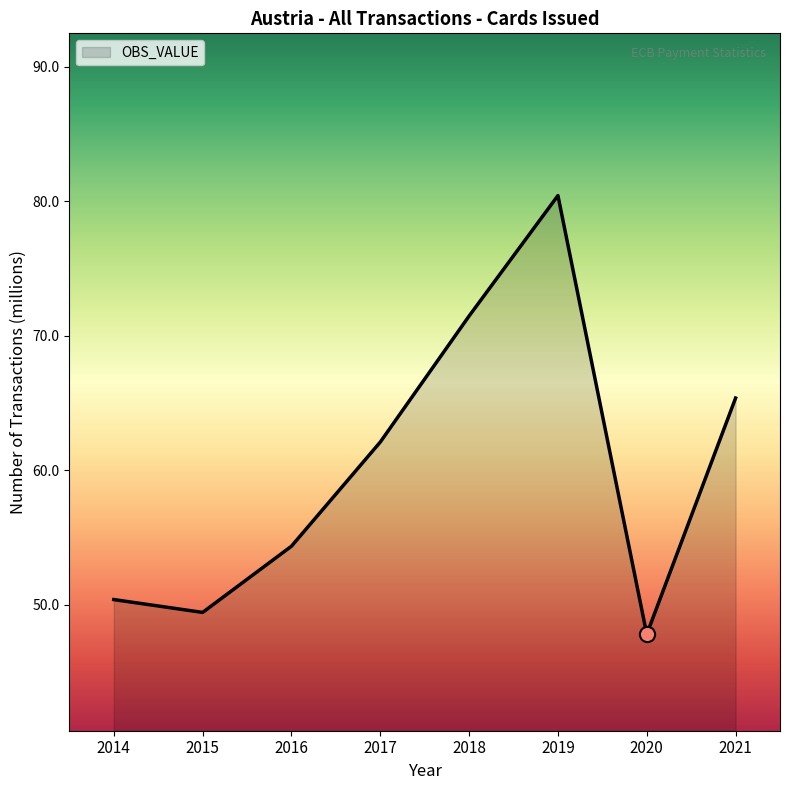

What is the ratio of the value at 2014 to the value at 2019?

0.6